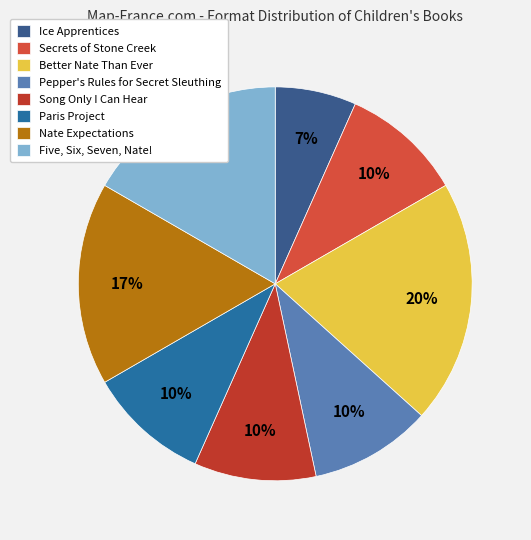

To the nearest percent, what percentage of the pie is Song Only I Can Hear?

10%